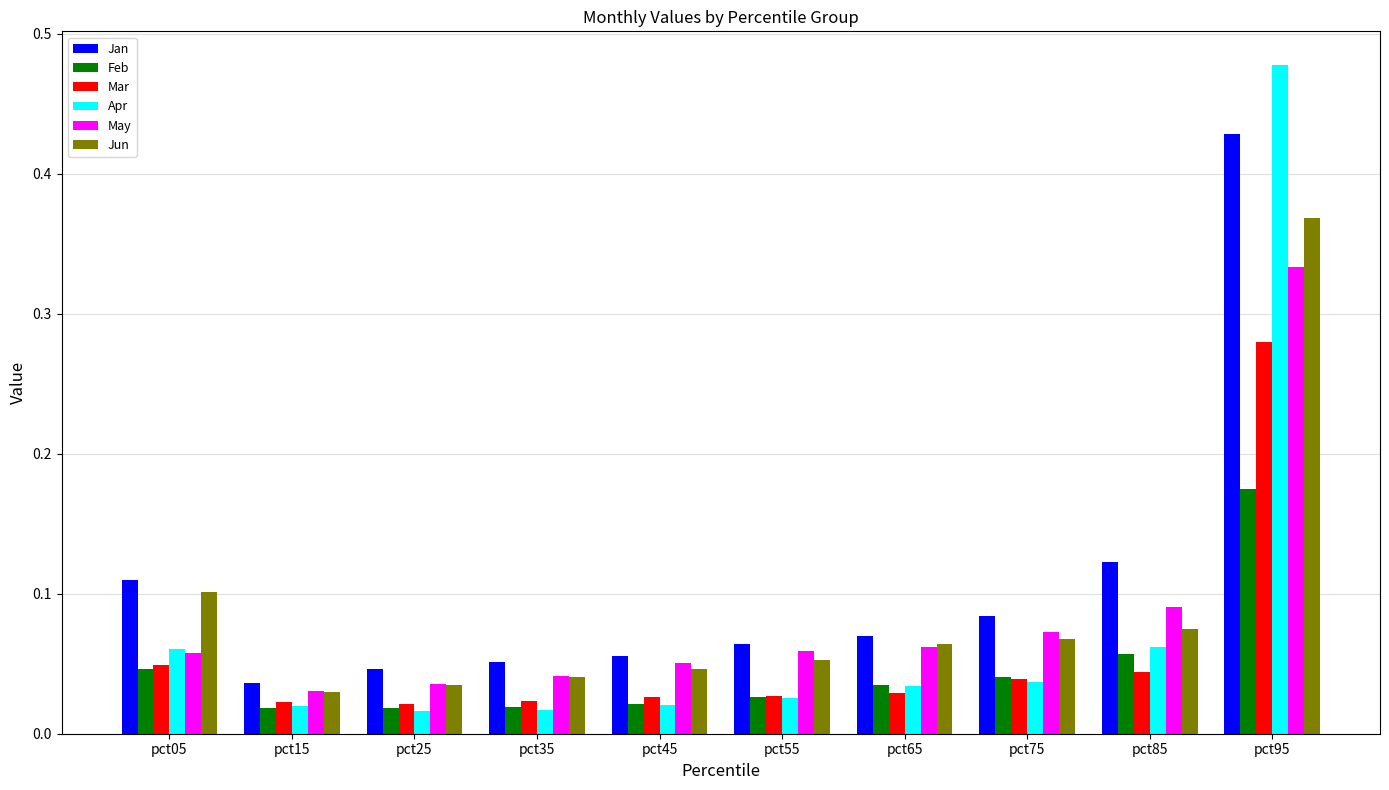

True or false: Feb has a value of 0.1 at pct85.

True